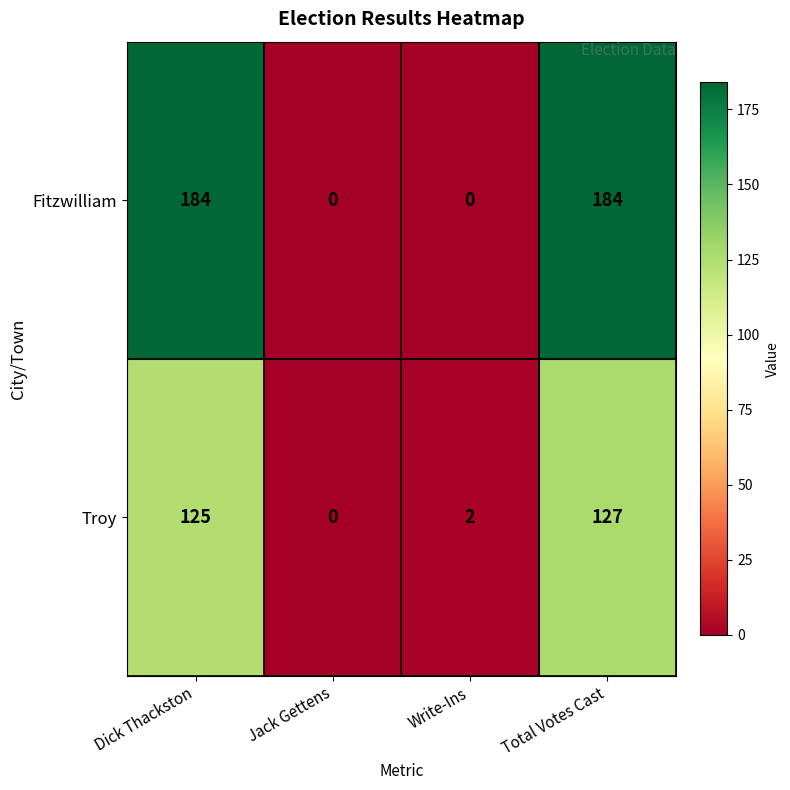

At how many categories does at least one series exceed 23?

2